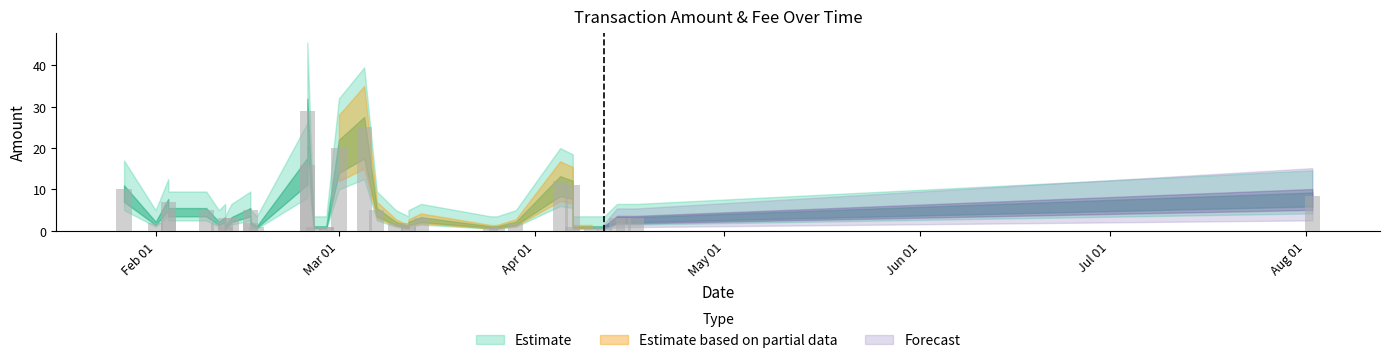

Does the chart contain stacked bars?

No